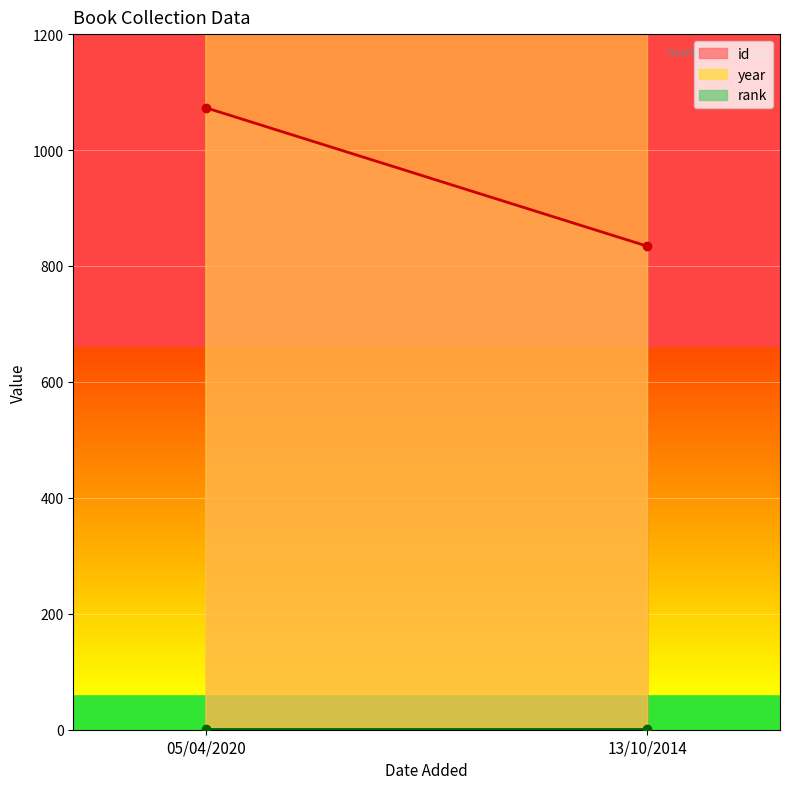

What is the total value across all series at 05/04/2020?

3088